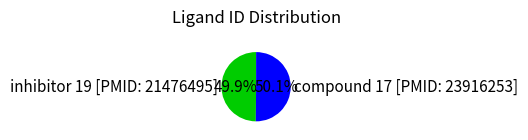

Does any single category account for the majority?

Yes